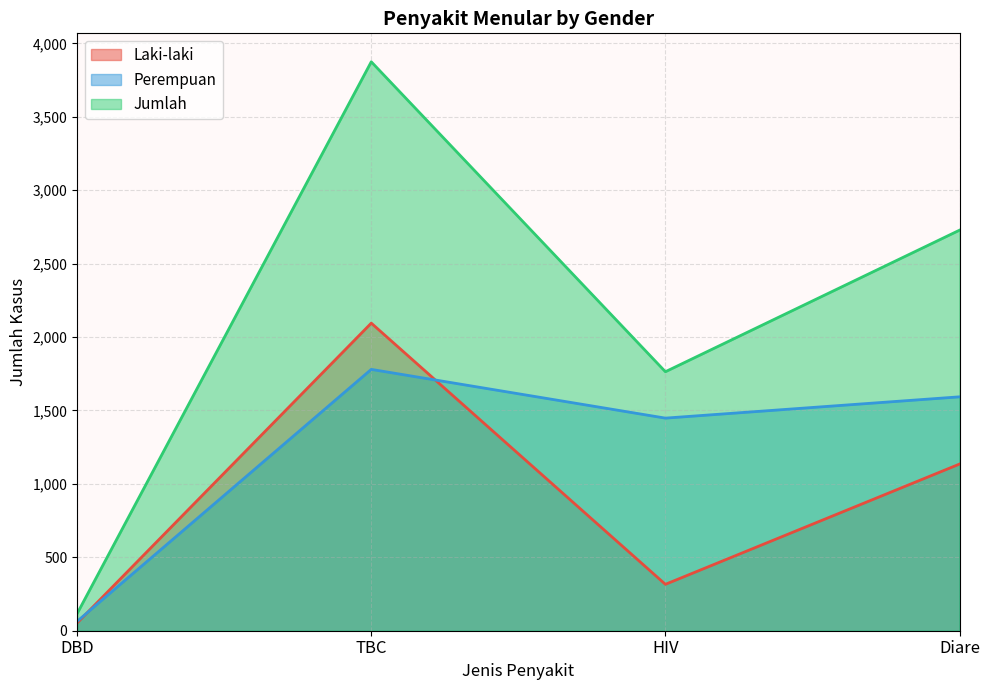

At which category is the sum across all series the highest?

TBC